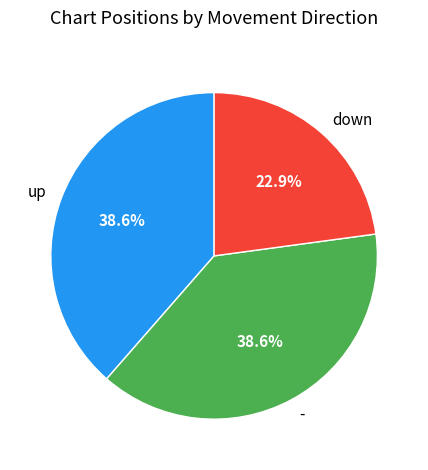

Is it true that - is 49% of the pie?

False